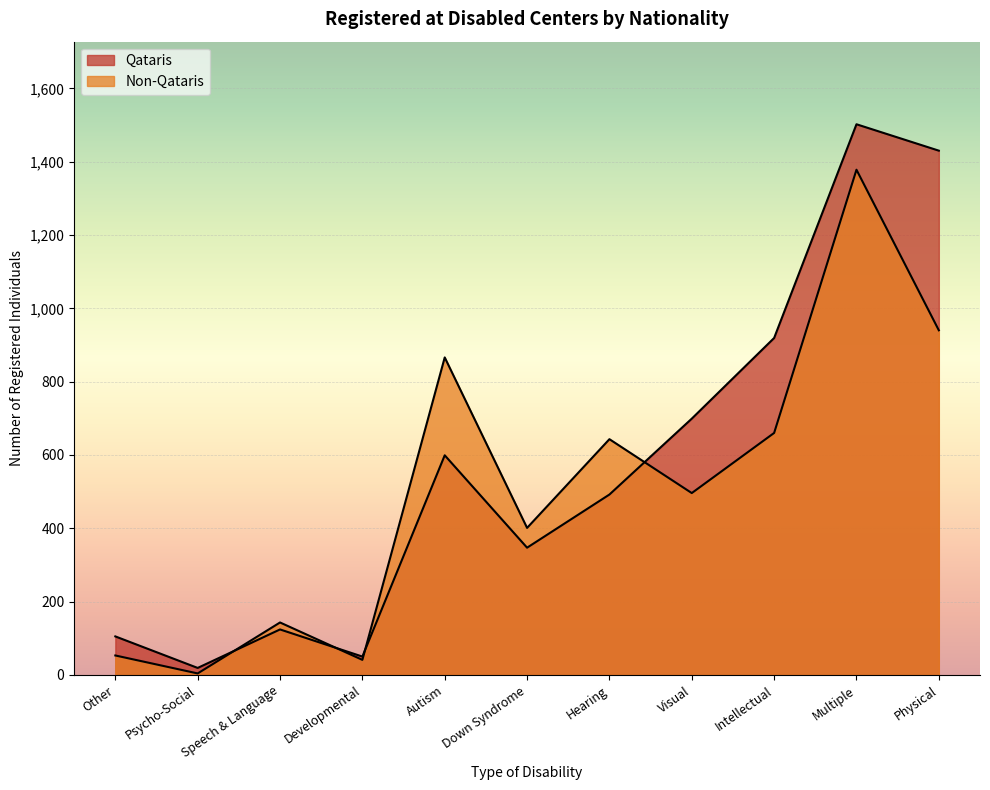

List the series in order of their overall mean, lowest first.

Non-Qataris, Qataris